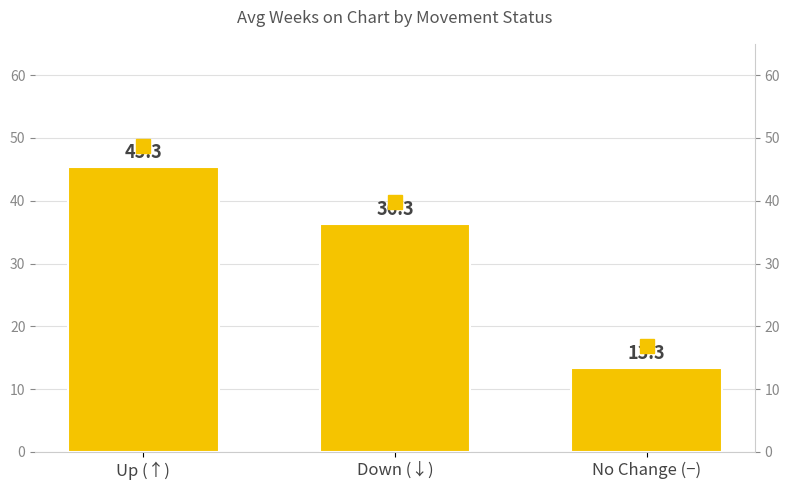

Read the value at No Change (−).

13.3